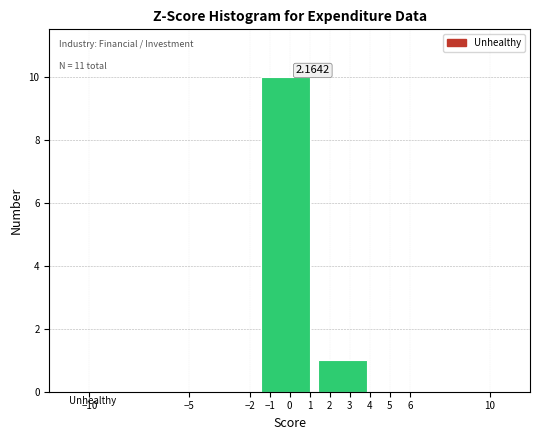

Over which range of the x-axis is the bar tallest?

-1.4 to 1.4